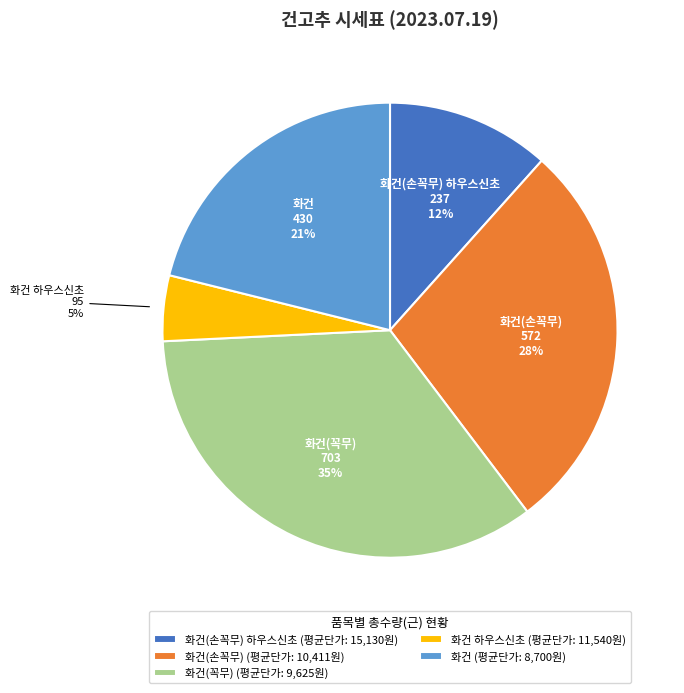

How many segments does this pie chart have?

5